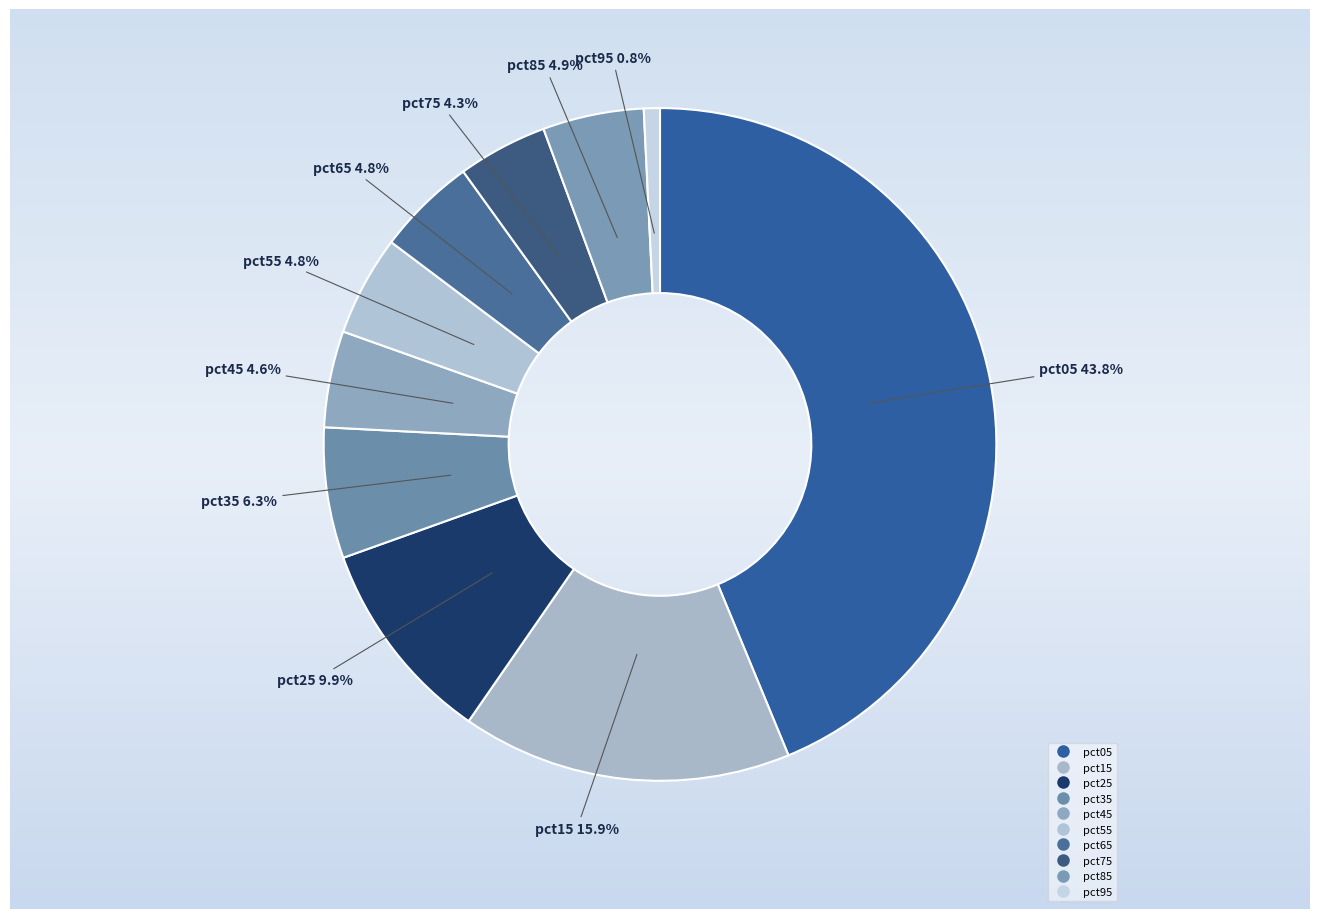

Which category has the smallest portion of the pie?

pct95